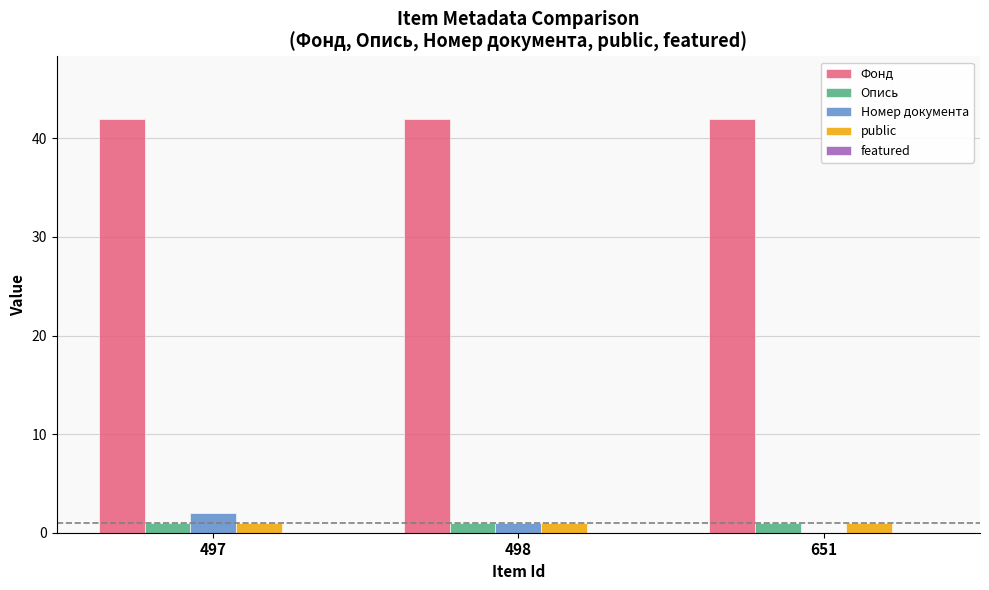

The value of public at 498 is 1. True or false?

True